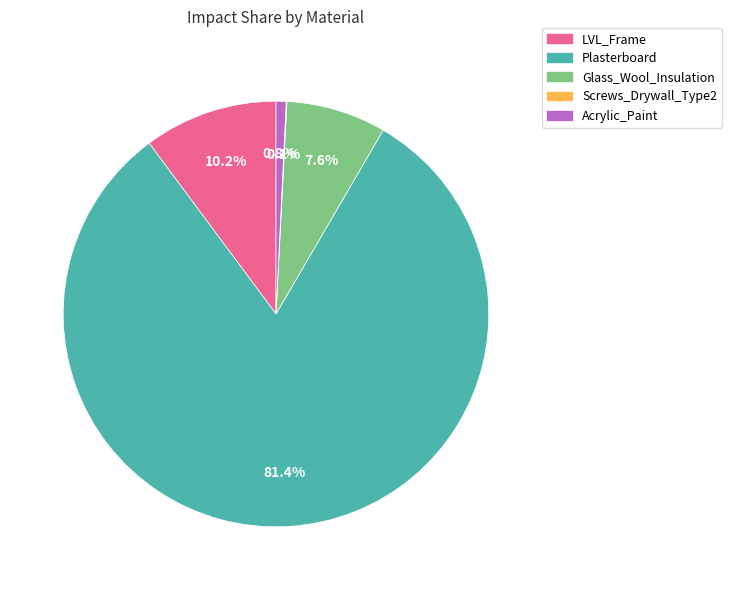

Which category has the biggest portion of the pie?

Plasterboard